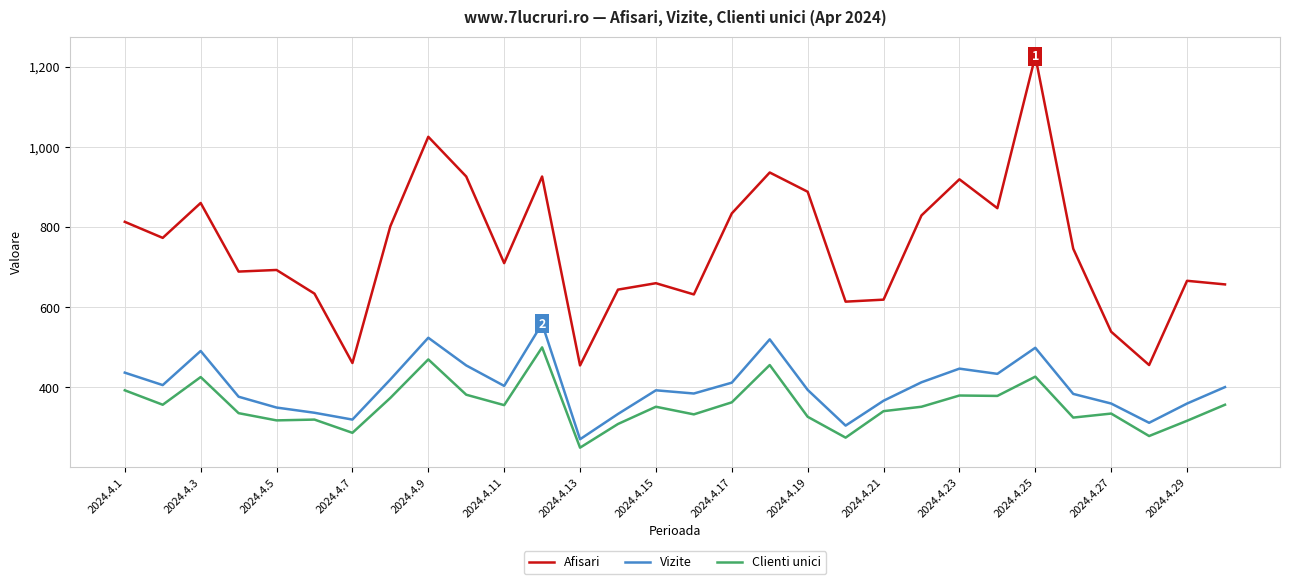

What is the difference between the maximum and minimum values in the Afisari series?

771